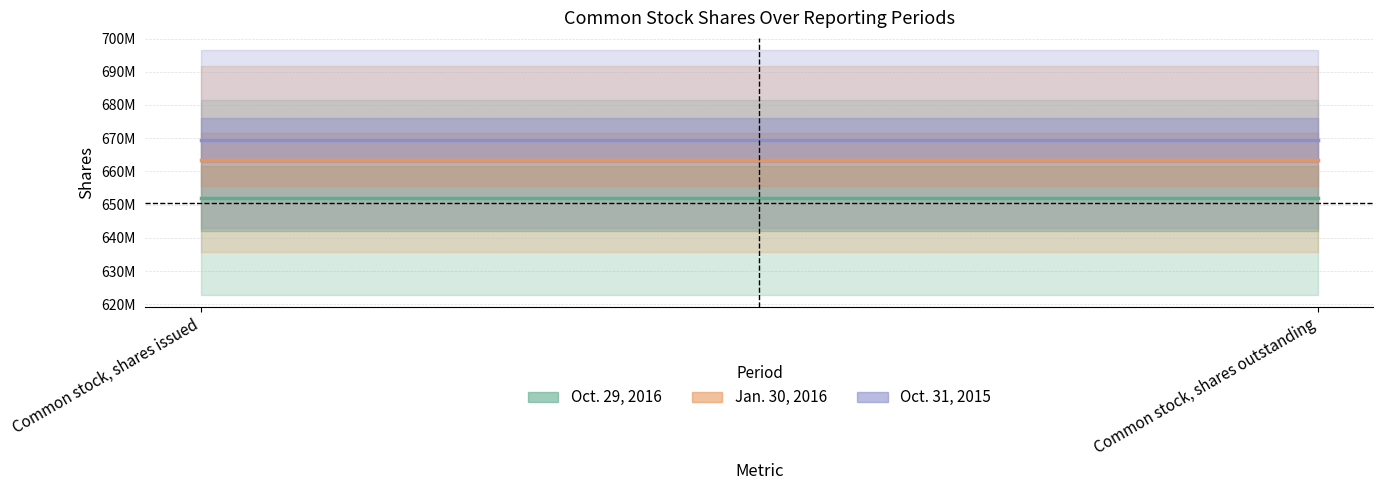

What is the value of the Oct. 29, 2016 point at the 2nd from the left?

651900739